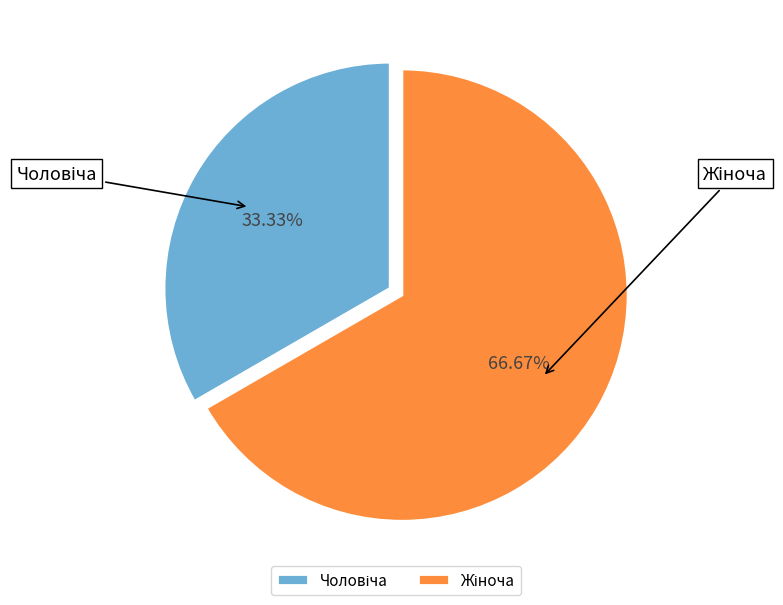

Does any single category account for the majority?

Yes